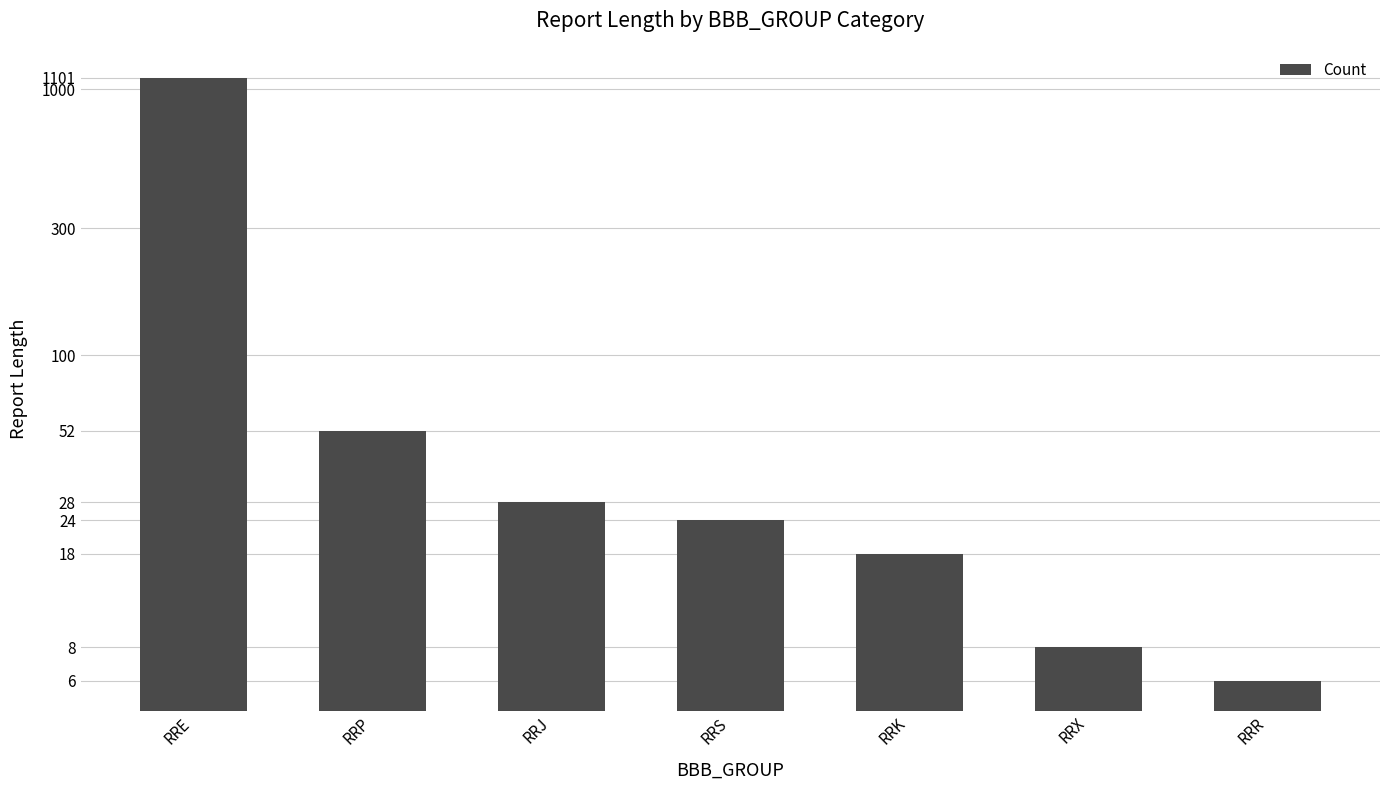

At which category does the chart reach its peak across all series?

RRE